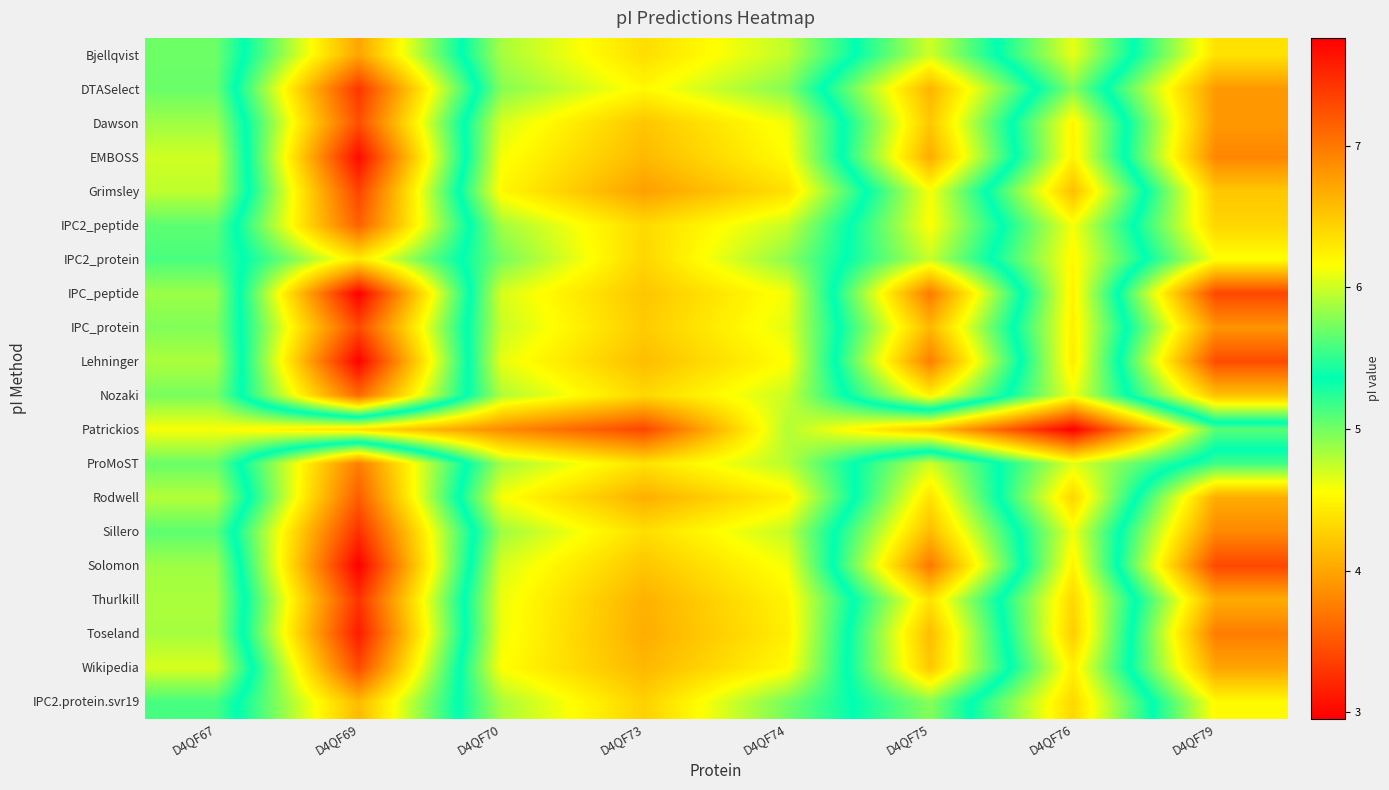

Reading right to left, list all the values displayed in this chart.

Bjellqvist: D4QF79=6.3	D4QF76=4.6	D4QF75=6.0	D4QF74=4.8	D4QF73=4.4	D4QF70=4.8	D4QF69=6.7	D4QF67=5.0
DTASelect: D4QF79=6.8	D4QF76=4.9	D4QF75=6.6	D4QF74=5.0	D4QF73=4.5	D4QF70=4.9	D4QF69=7.4	D4QF67=5.0
Dawson: D4QF79=6.8	D4QF76=4.5	D4QF75=6.5	D4QF74=4.6	D4QF73=4.2	D4QF70=4.7	D4QF69=7.3	D4QF67=4.9
EMBOSS: D4QF79=6.9	D4QF76=4.5	D4QF75=6.7	D4QF74=4.5	D4QF73=4.1	D4QF70=4.6	D4QF69=7.7	D4QF67=4.7
Grimsley: D4QF79=6.5	D4QF76=4.2	D4QF75=6.1	D4QF74=4.4	D4QF73=4.0	D4QF70=4.5	D4QF69=7.3	D4QF67=4.8
IPC2_peptide: D4QF79=6.4	D4QF76=4.6	D4QF75=6.2	D4QF74=4.7	D4QF73=4.3	D4QF70=4.9	D4QF69=7.1	D4QF67=5.1
IPC2_protein: D4QF79=6.1	D4QF76=4.5	D4QF75=6.0	D4QF74=4.9	D4QF73=4.3	D4QF70=5.0	D4QF69=6.3	D4QF67=5.1
IPC_peptide: D4QF79=7.3	D4QF76=4.5	D4QF75=7.0	D4QF74=4.6	D4QF73=4.2	D4QF70=4.7	D4QF69=7.8	D4QF67=4.9
IPC_protein: D4QF79=6.8	D4QF76=4.5	D4QF75=6.6	D4QF74=4.6	D4QF73=4.2	D4QF70=4.7	D4QF69=7.3	D4QF67=5.0
Lehninger: D4QF79=7.3	D4QF76=4.4	D4QF75=7.0	D4QF74=4.6	D4QF73=4.2	D4QF70=4.6	D4QF69=7.7	D4QF67=4.8
Nozaki: D4QF79=6.5	D4QF76=4.6	D4QF75=6.2	D4QF74=4.7	D4QF73=4.3	D4QF70=4.8	D4QF69=7.1	D4QF67=5.0
Patrickios: D4QF79=5.1	D4QF76=3.0	D4QF75=4.2	D4QF74=4.8	D4QF73=3.4	D4QF70=3.8	D4QF69=4.4	D4QF67=4.6
ProMoST: D4QF79=5.5	D4QF76=4.7	D4QF75=6.0	D4QF74=4.8	D4QF73=4.4	D4QF70=4.9	D4QF69=7.0	D4QF67=5.0
Rodwell: D4QF79=6.7	D4QF76=4.3	D4QF75=6.3	D4QF74=4.5	D4QF73=4.1	D4QF70=4.6	D4QF69=7.2	D4QF67=4.8
Sillero: D4QF79=6.9	D4QF76=4.6	D4QF75=6.6	D4QF74=4.7	D4QF73=4.4	D4QF70=4.9	D4QF69=7.5	D4QF67=5.1
Solomon: D4QF79=7.3	D4QF76=4.5	D4QF75=7.0	D4QF74=4.6	D4QF73=4.2	D4QF70=4.7	D4QF69=7.8	D4QF67=4.9
Thurlkill: D4QF79=6.7	D4QF76=4.3	D4QF75=6.3	D4QF74=4.5	D4QF73=4.1	D4QF70=4.6	D4QF69=7.4	D4QF67=4.8
Toseland: D4QF79=7.0	D4QF76=4.3	D4QF75=6.6	D4QF74=4.5	D4QF73=4.0	D4QF70=4.6	D4QF69=7.6	D4QF67=4.8
Wikipedia: D4QF79=6.7	D4QF76=4.5	D4QF75=6.5	D4QF74=4.5	D4QF73=4.1	D4QF70=4.6	D4QF69=7.3	D4QF67=4.7
IPC2.protein.svr19: D4QF79=6.2	D4QF76=4.3	D4QF75=5.8	D4QF74=5.0	D4QF73=4.3	D4QF70=4.8	D4QF69=6.6	D4QF67=5.1